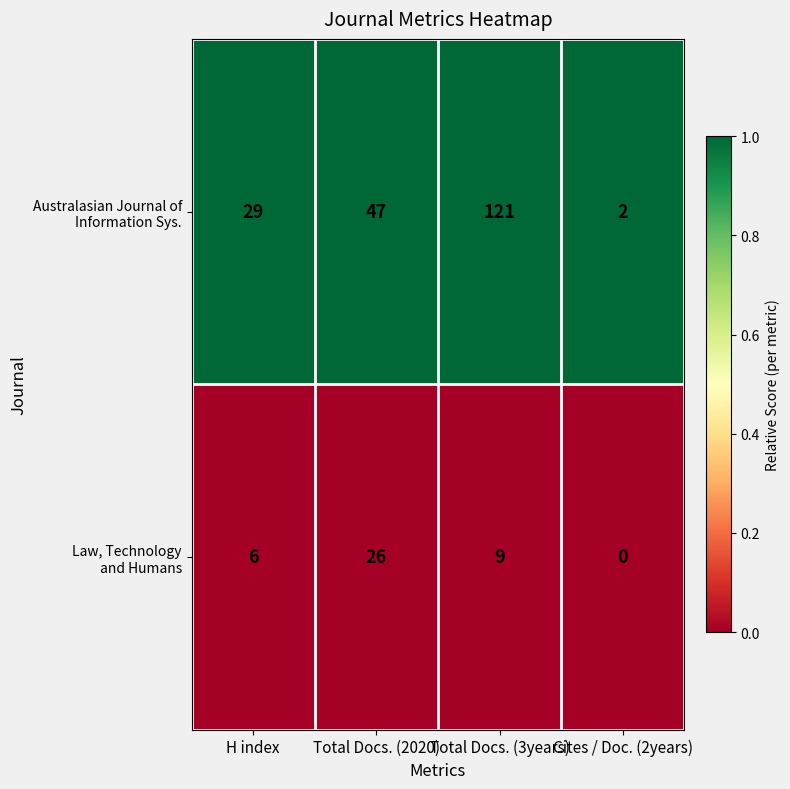

At which category is the sum across all series the highest?

Total Docs. (3years)